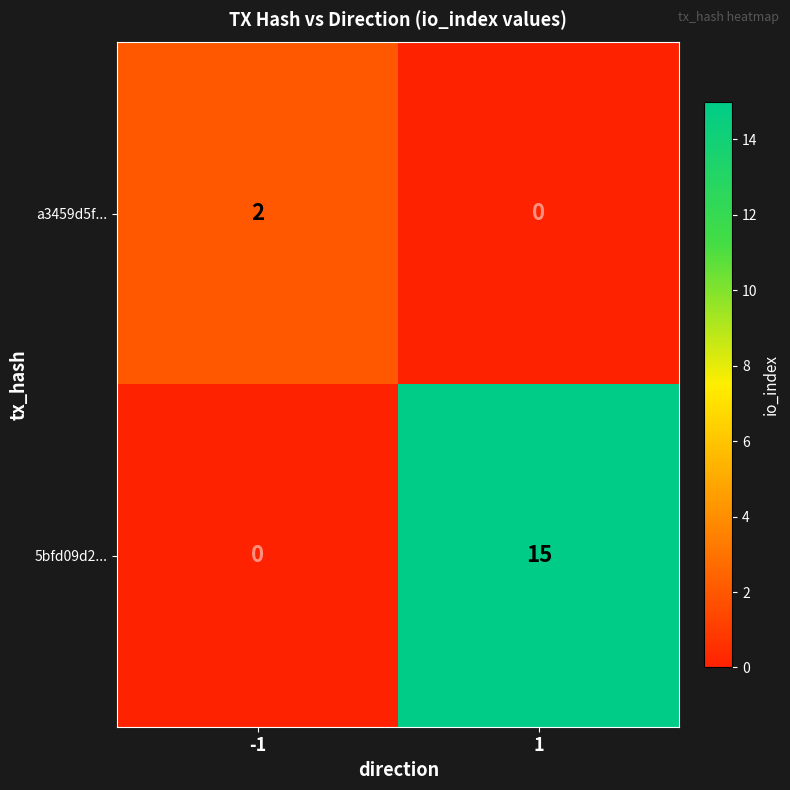

The 5bfd09d2... series shows 25 at 1. True or false?

False